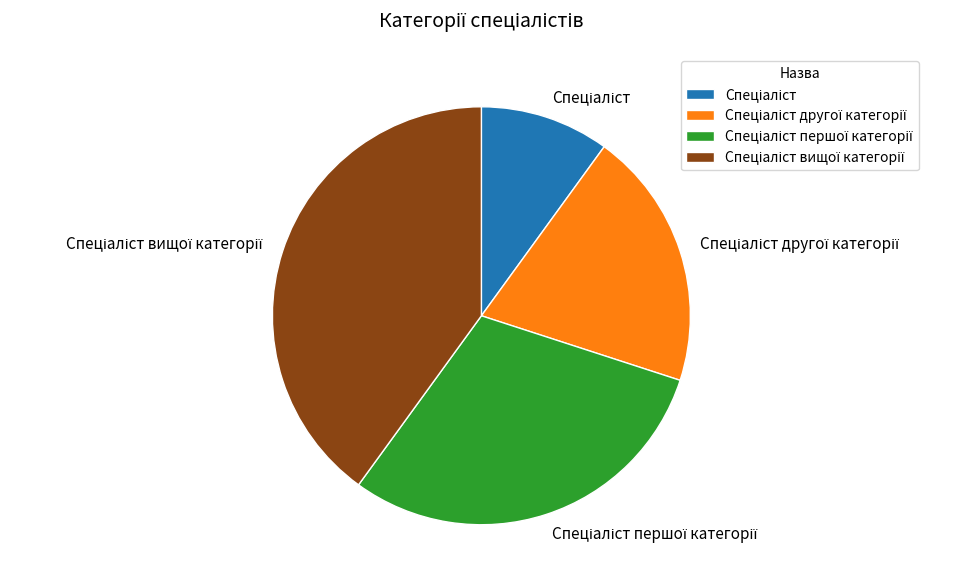

Is there a majority slice in this chart?

No